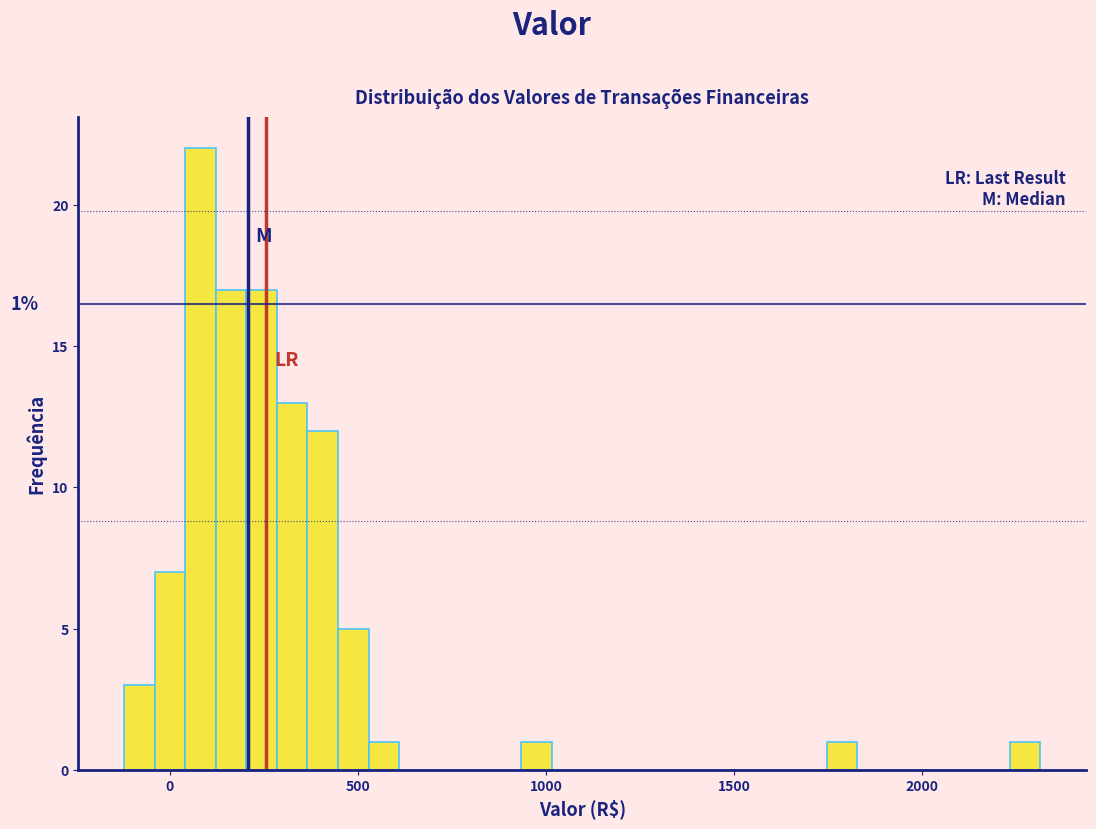

Around what value on the x-axis is the tallest bar? Give the approximate position of its centre, as read against the axis.

100